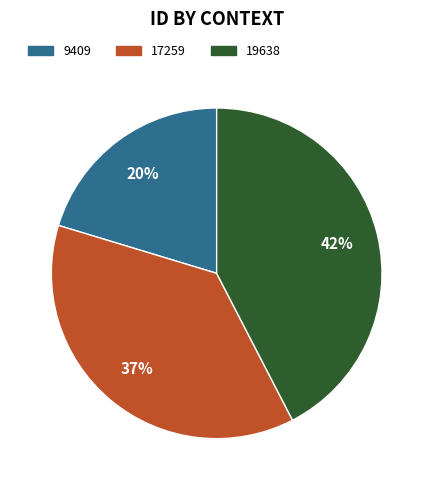

Is there any slice that represents more than half of the pie?

No